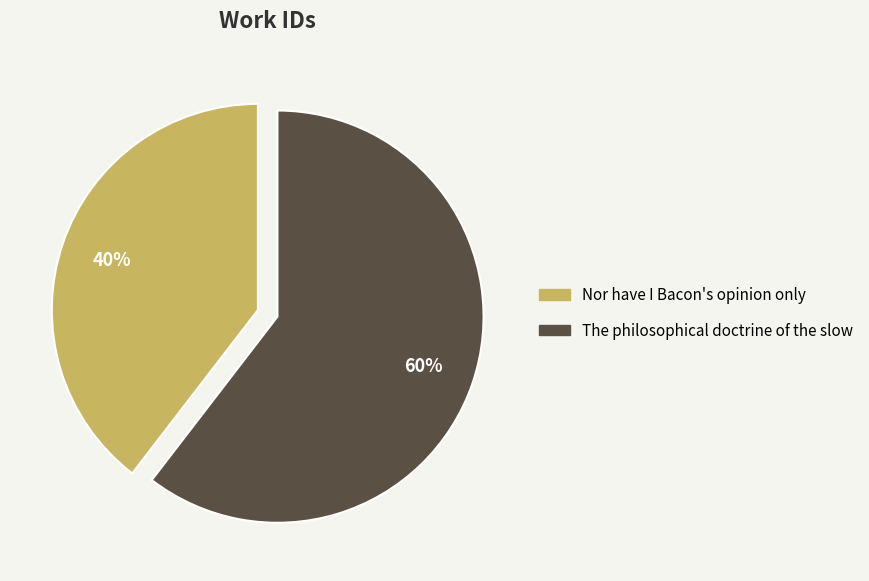

Which slice is the largest?

The philosophical doctrine of the slow